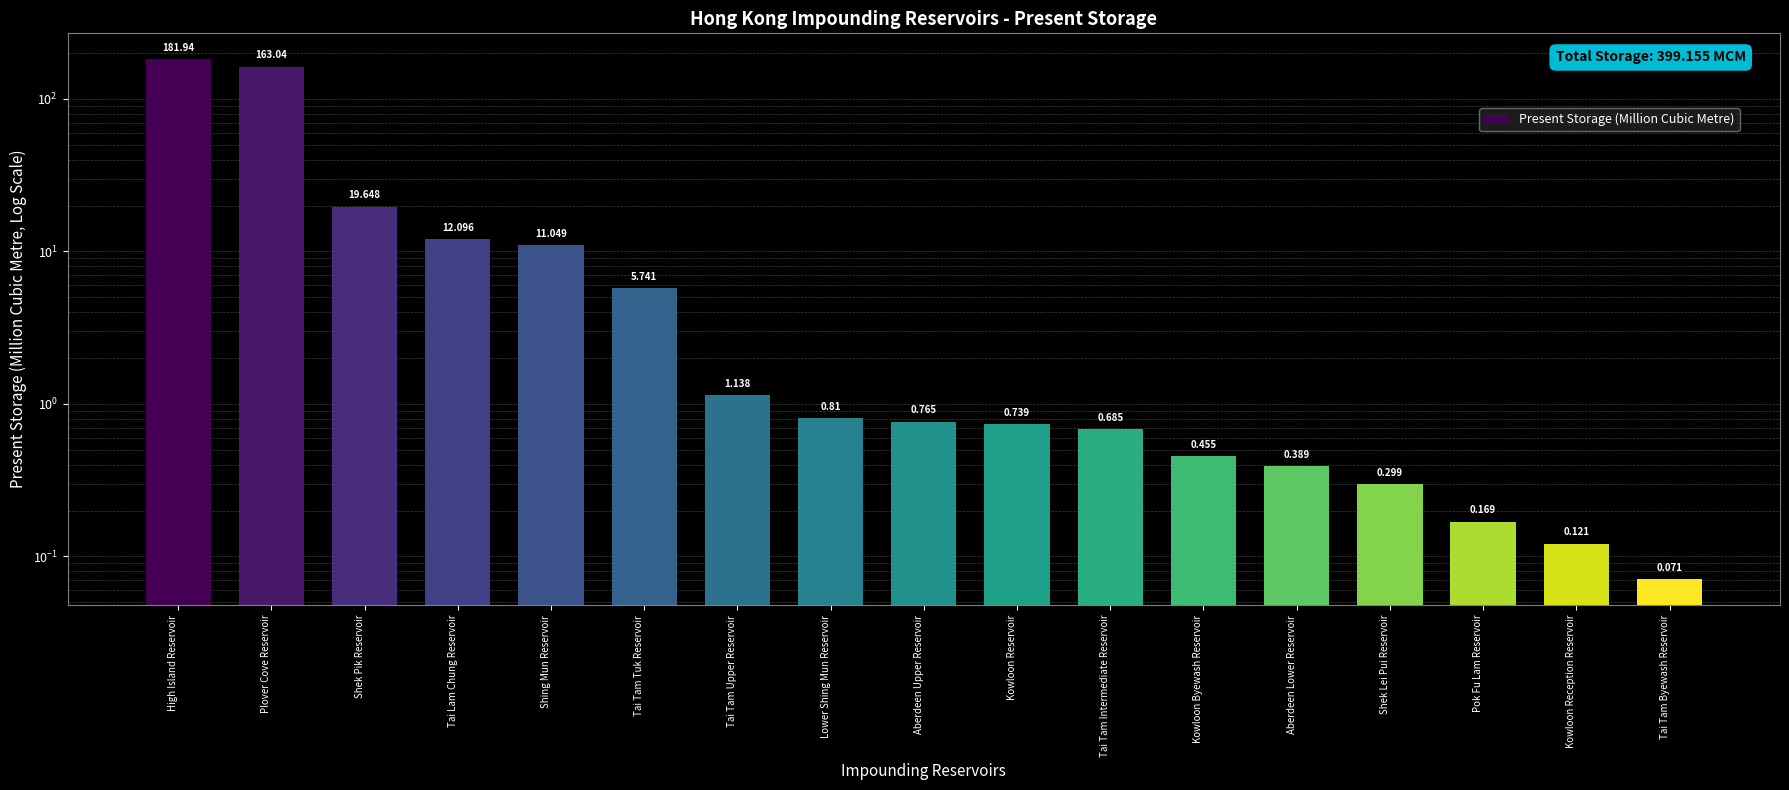

Reading left to right, list all the values displayed in this chart.

181.9	163.0	19.6	12.1	11.0	5.7	1.1	0.8	0.8	0.7	0.7	0.5	0.4	0.3	0.2	0.1	0.1